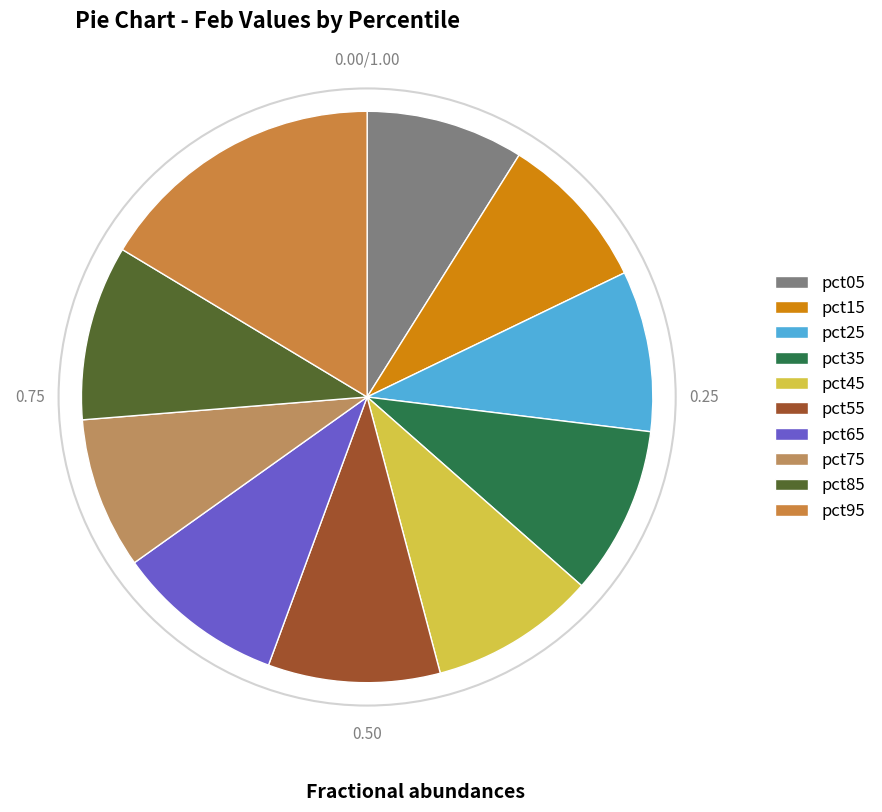

What is the largest slice in the pie chart?

pct95